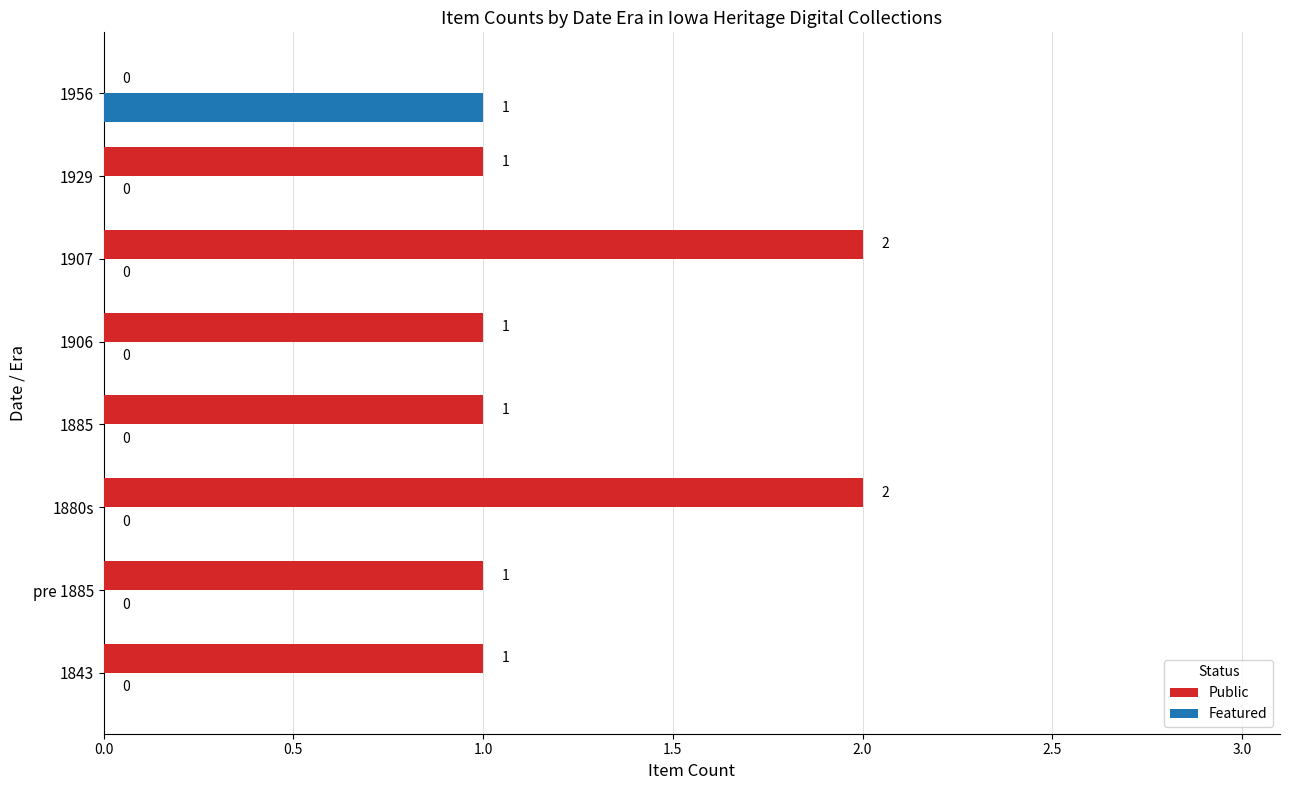

What is the sum of all Public values?

9